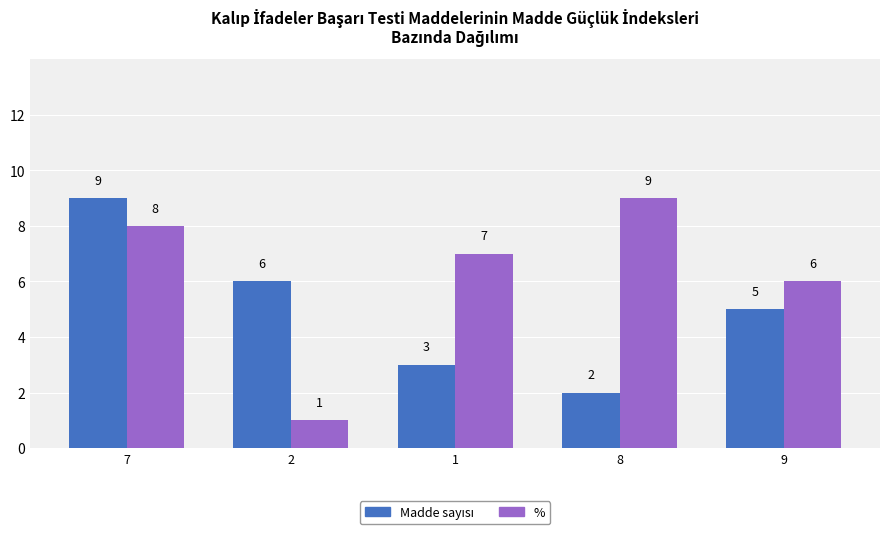

What is the label of the 2nd bar from the left?

2